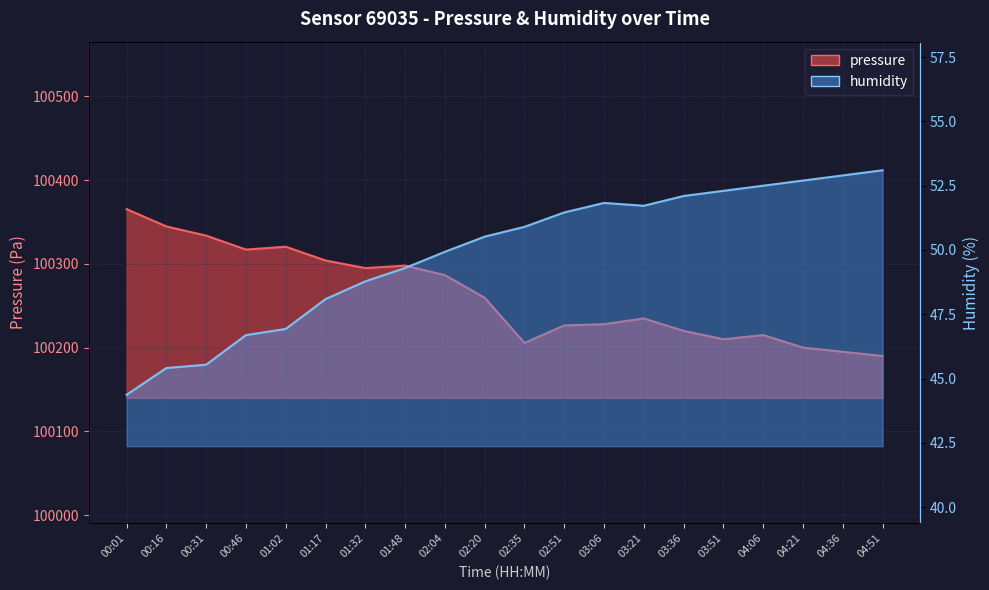

Reading left to right, extract all data points from this chart.

pressure: 100365.5	100344.8	100333.8	100317.2	100320.5	100304.1	100295.0	100298.0	100286.6	100259.6	100205.6	100226.5	100228.0	100234.8	100220.0	100210.0	100215.0	100200.0	100195.0	100190.0
humidity: 44.4	45.4	45.5	46.7	46.9	48.1	48.8	49.3	49.9	50.5	50.9	51.5	51.8	51.7	52.1	52.3	52.5	52.7	52.9	53.1